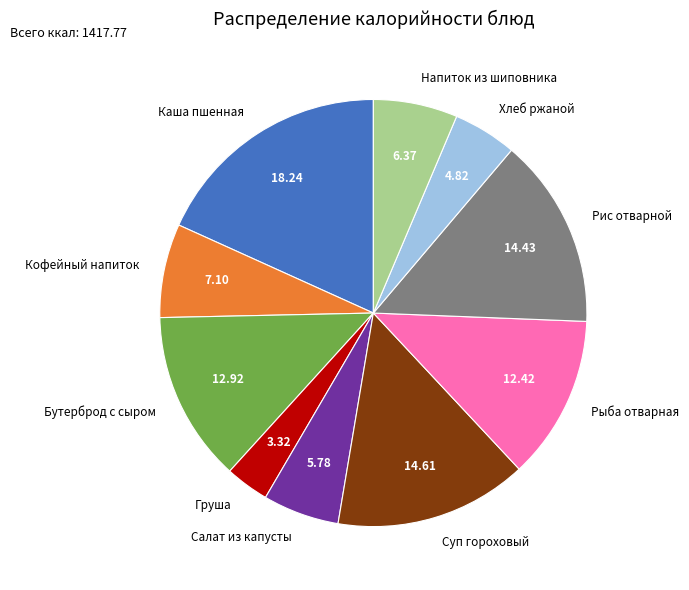

Which has a higher value, Бутерброд с сыром or Салат из капусты?

Бутерброд с сыром